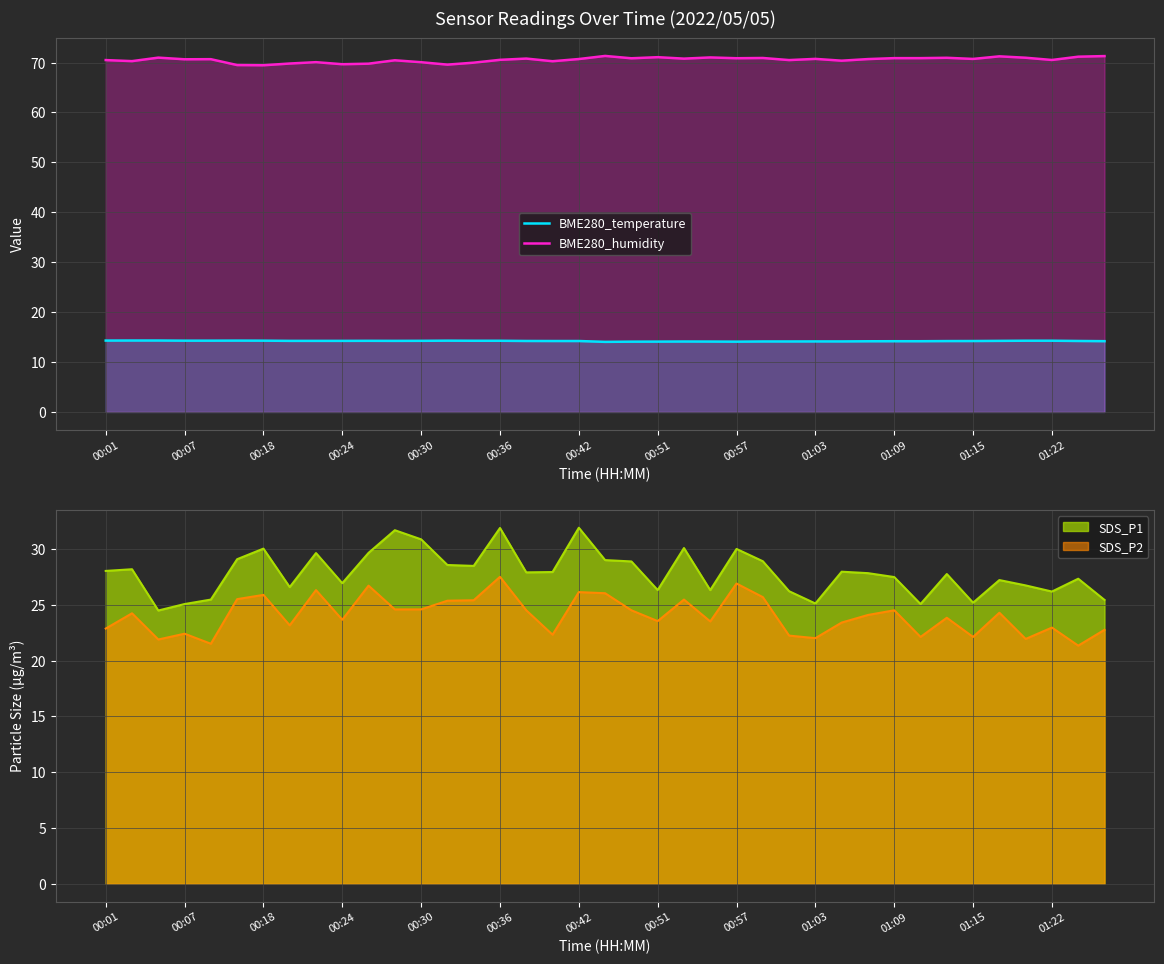

True or false: BME280_humidity and BME280_temperature cross at least once.

False